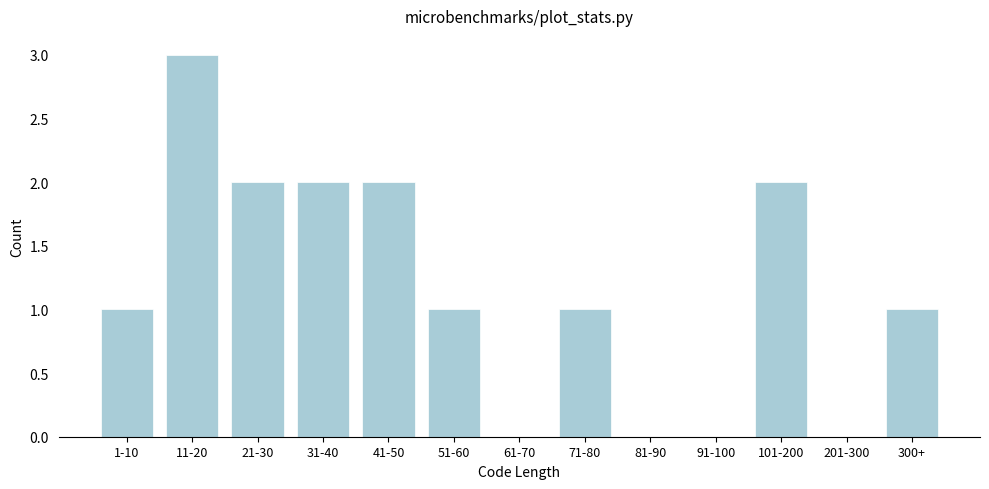

Reading right to left, list all the values displayed in this chart.

300+=1	201-300=0	101-200=2	91-100=0	81-90=0	71-80=1	61-70=0	51-60=1	41-50=2	31-40=2	21-30=2	11-20=3	1-10=1